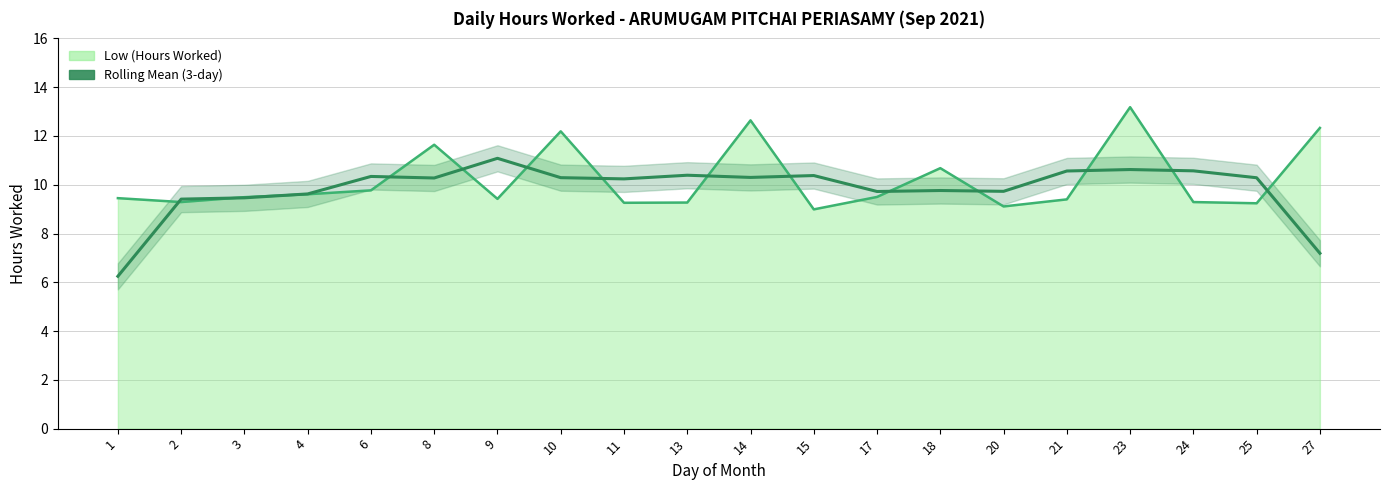

The chart shows a value of 11.4 at 27. True or false?

False